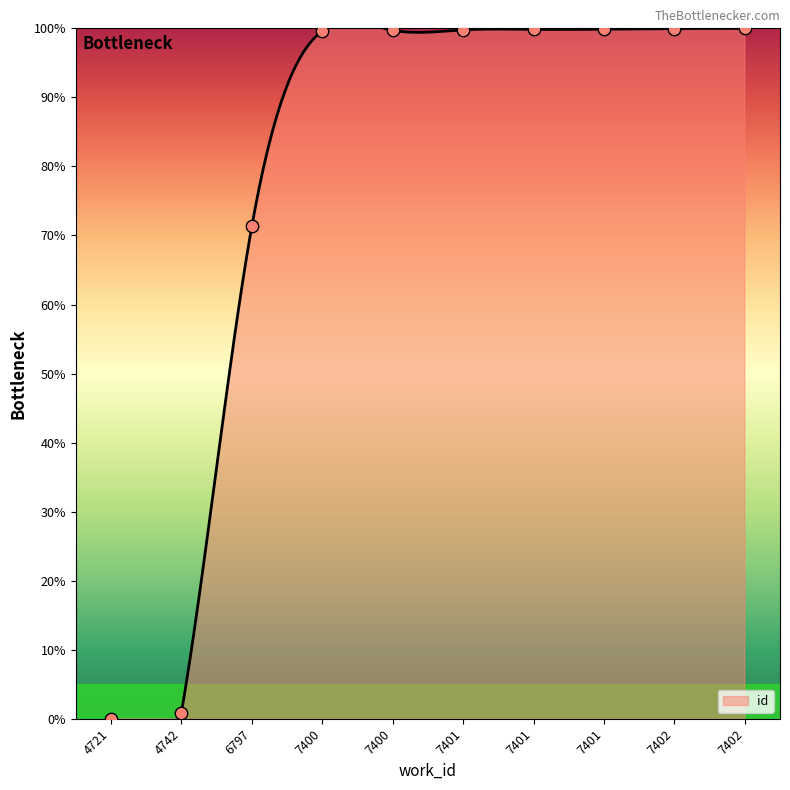

What is the change in value from 4742 to 7401?

+98.9